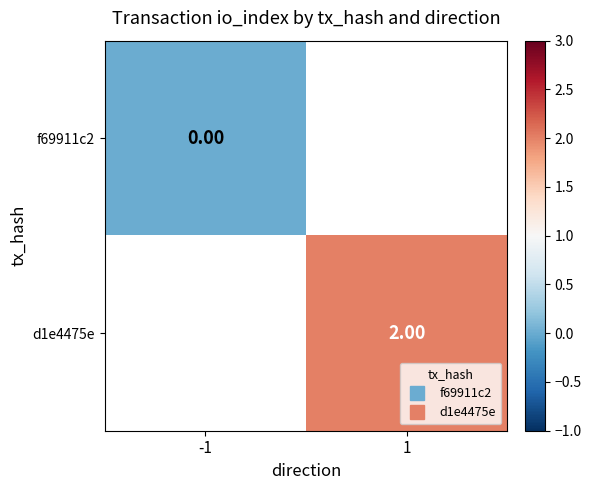

Rank the categories by d1e4475e value from lowest to highest.

-1, 1